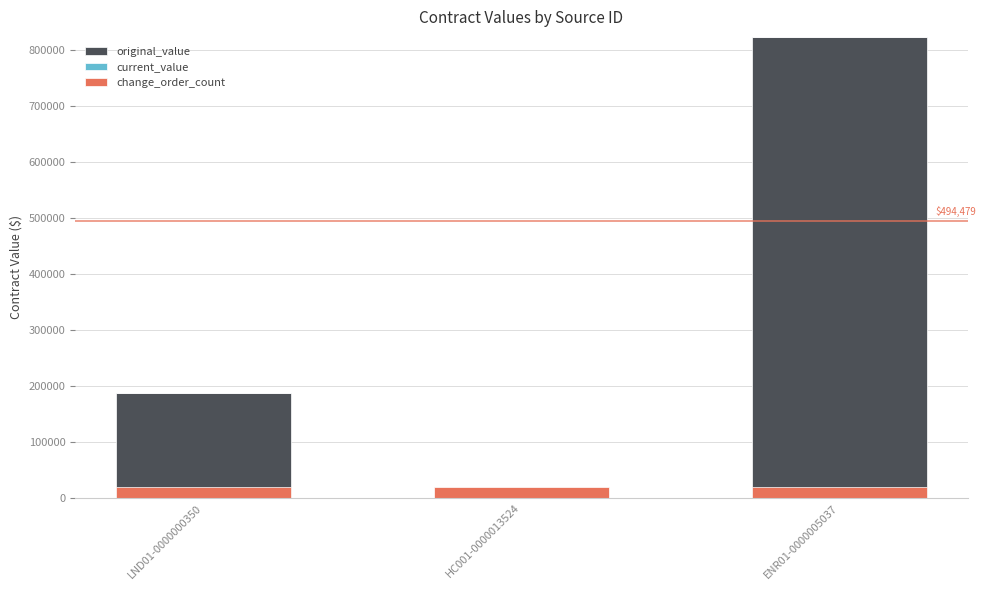

At which category is the sum across all series the highest?

ENR01-0000005037